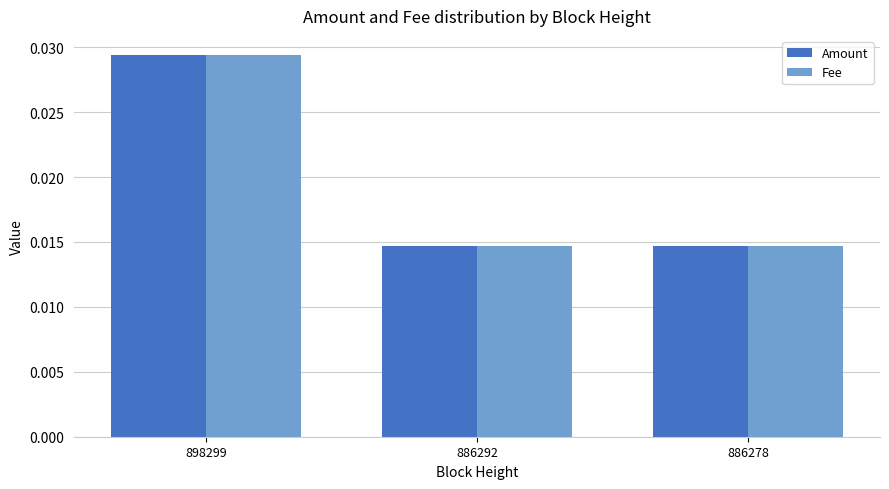

Count the Fee values in the range 0 to 1.

3